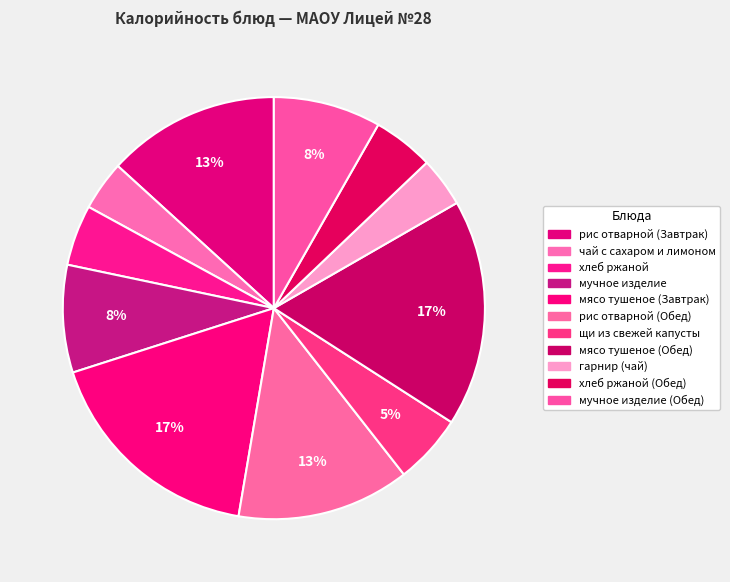

Is there any slice that represents more than half of the pie?

No